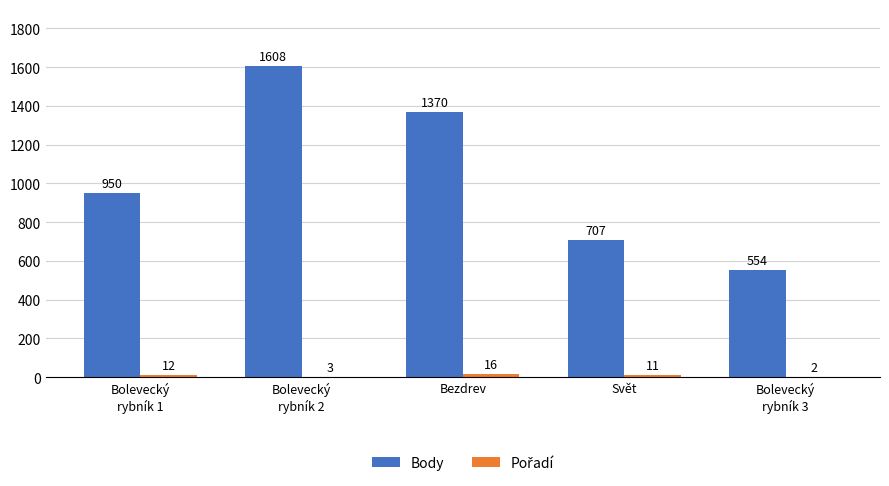

What is the maximum value shown in the chart?

1608